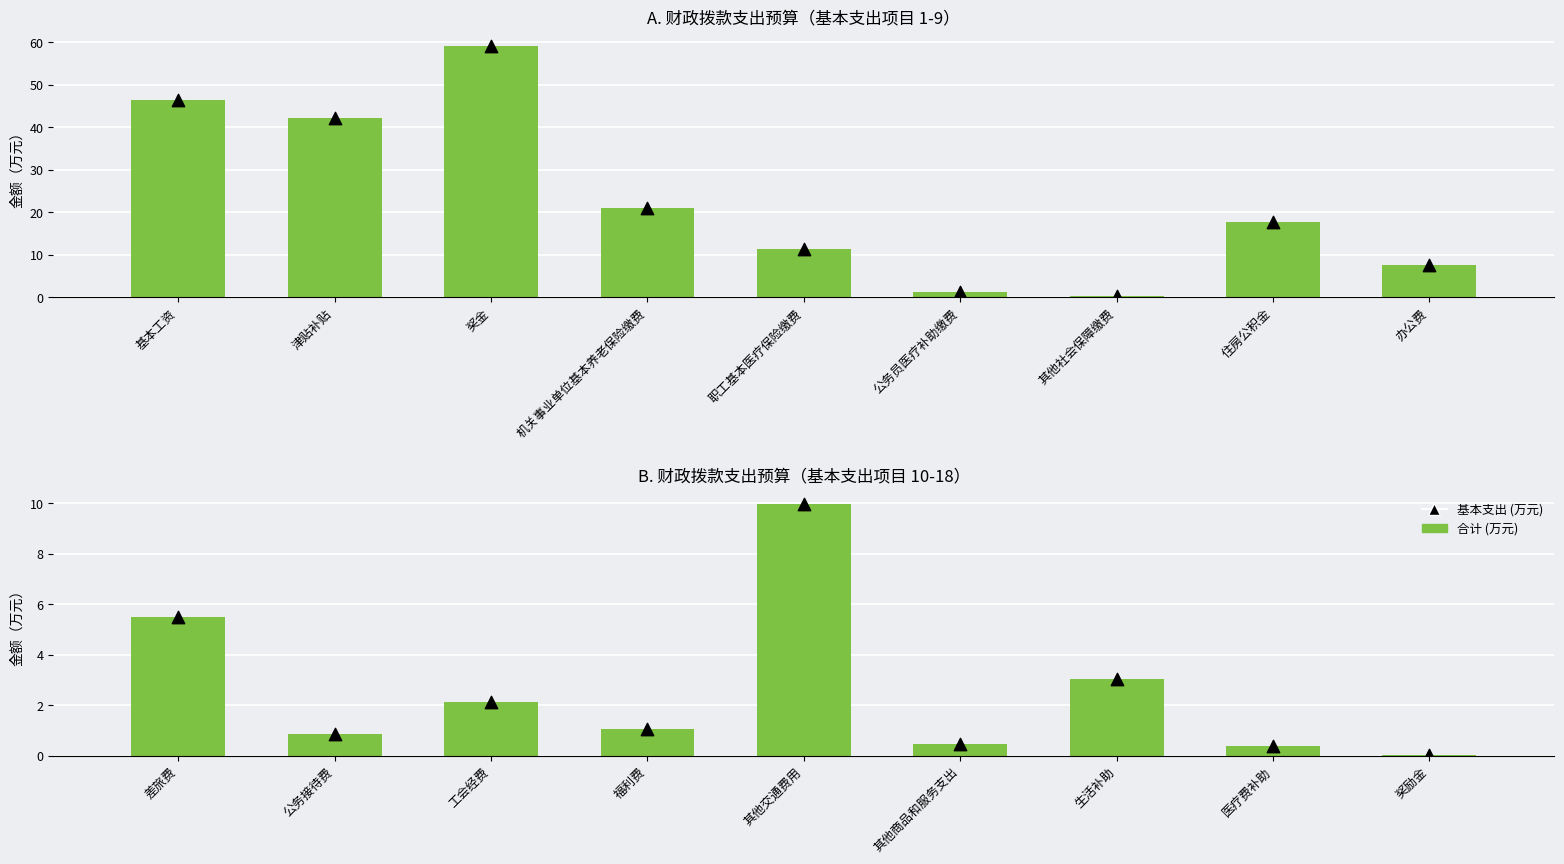

Which series has the largest Y range (max minus min)?

合计（万元）